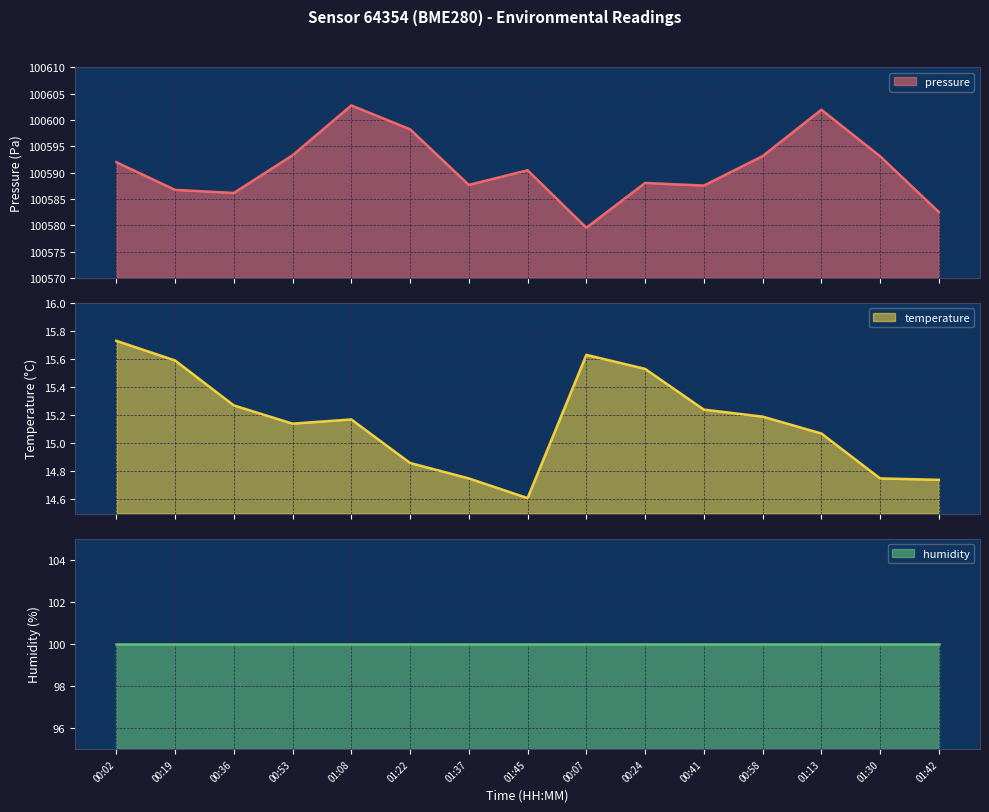

True or false: pressure has a value of 100586.7 at 00:19.

True